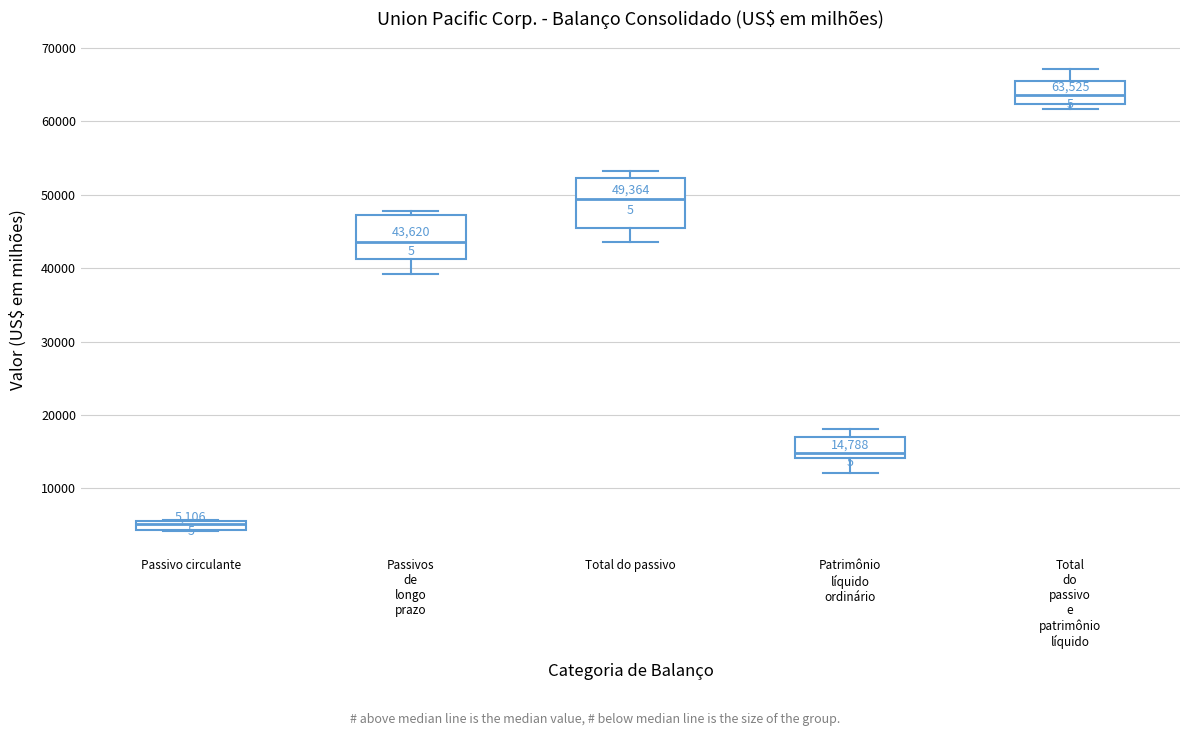

Which box has the lowest median line?

Passivo circulante